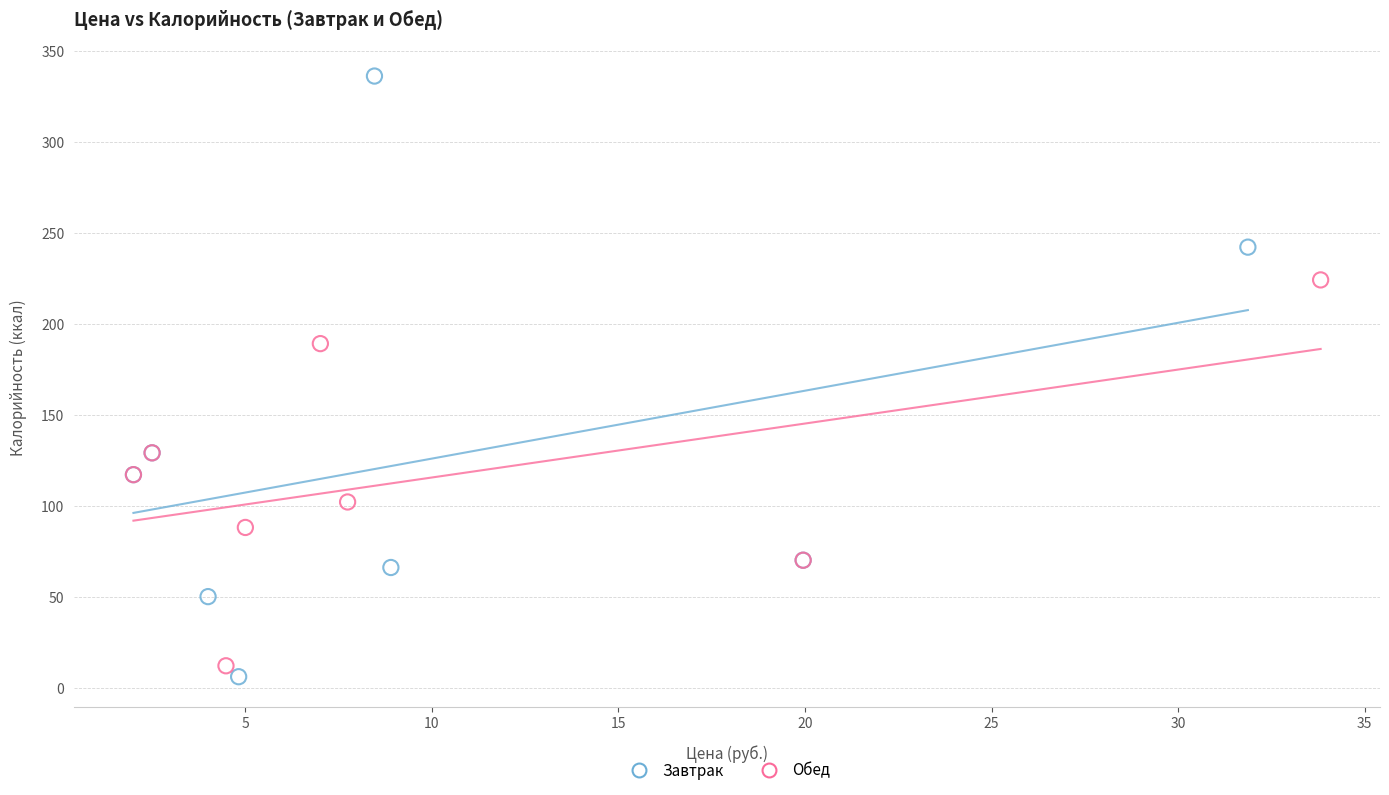

Which series reaches the maximum Y coordinate?

Завтрак